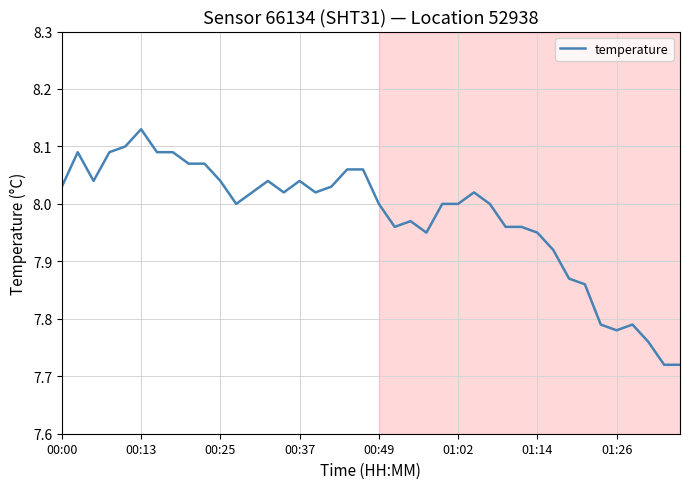

Which category has the highest value across all series?

00:13